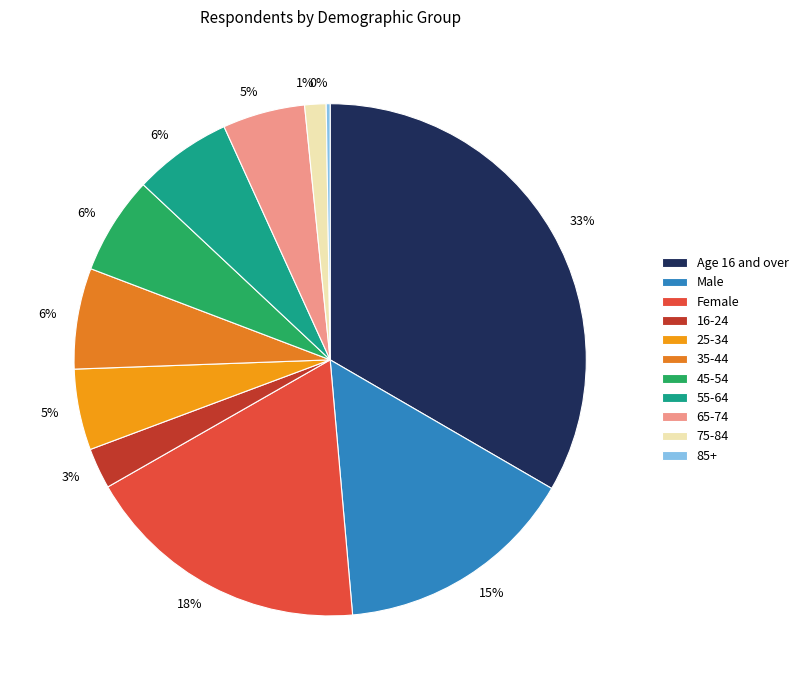

Is there any slice that represents more than half of the pie?

No